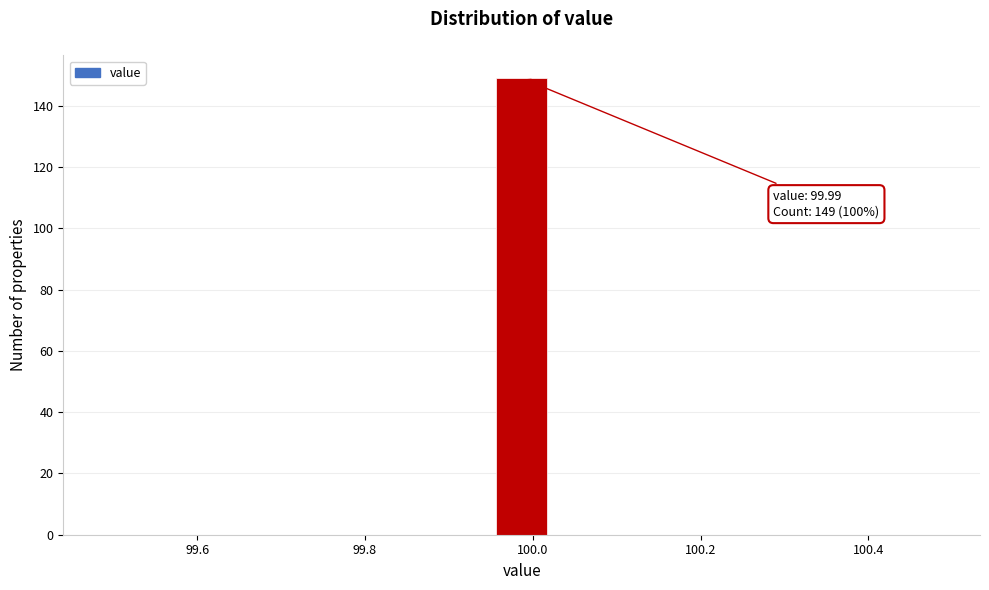

Read against the x-axis, roughly where is the centre of the tallest bar?

99.98